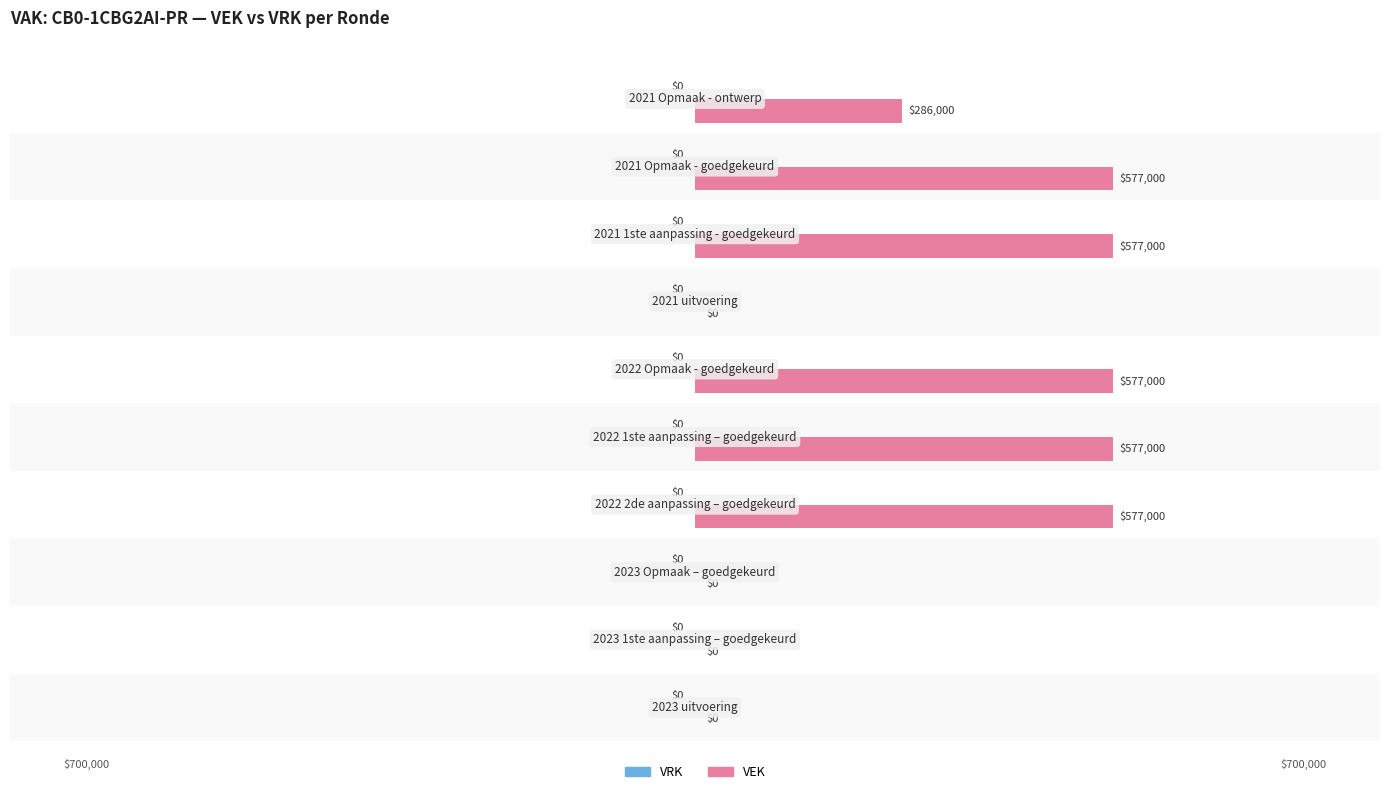

What is the sum of all values?

3171000